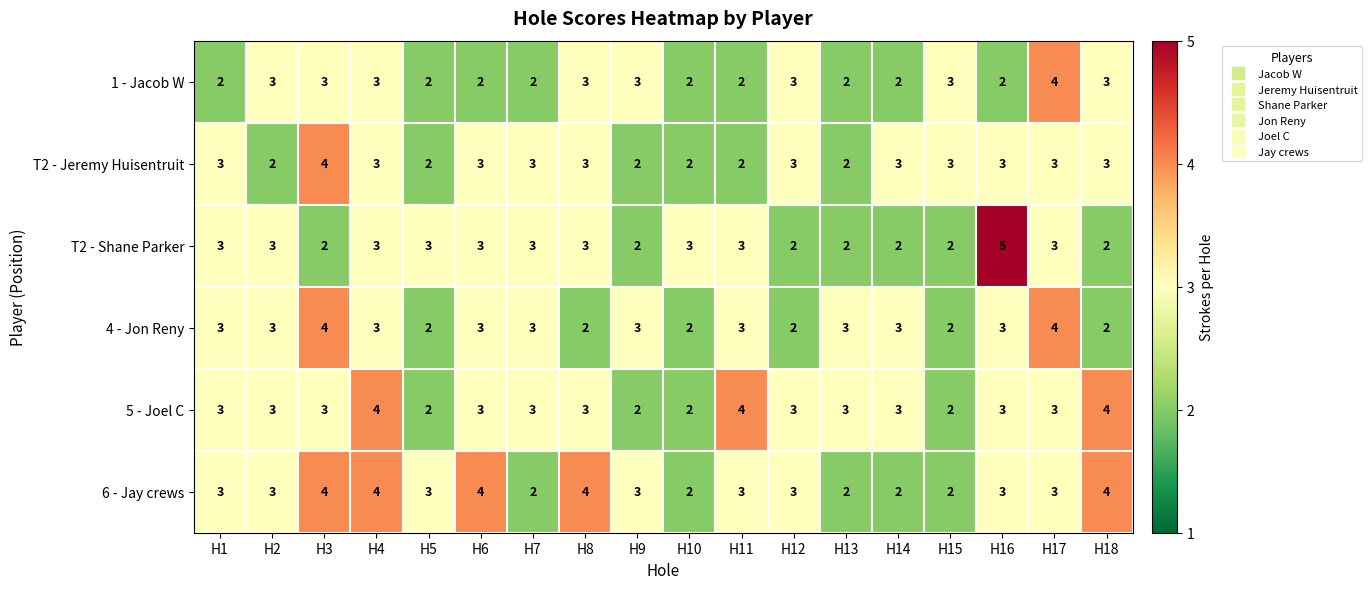

How many distinct data groups are displayed?

6